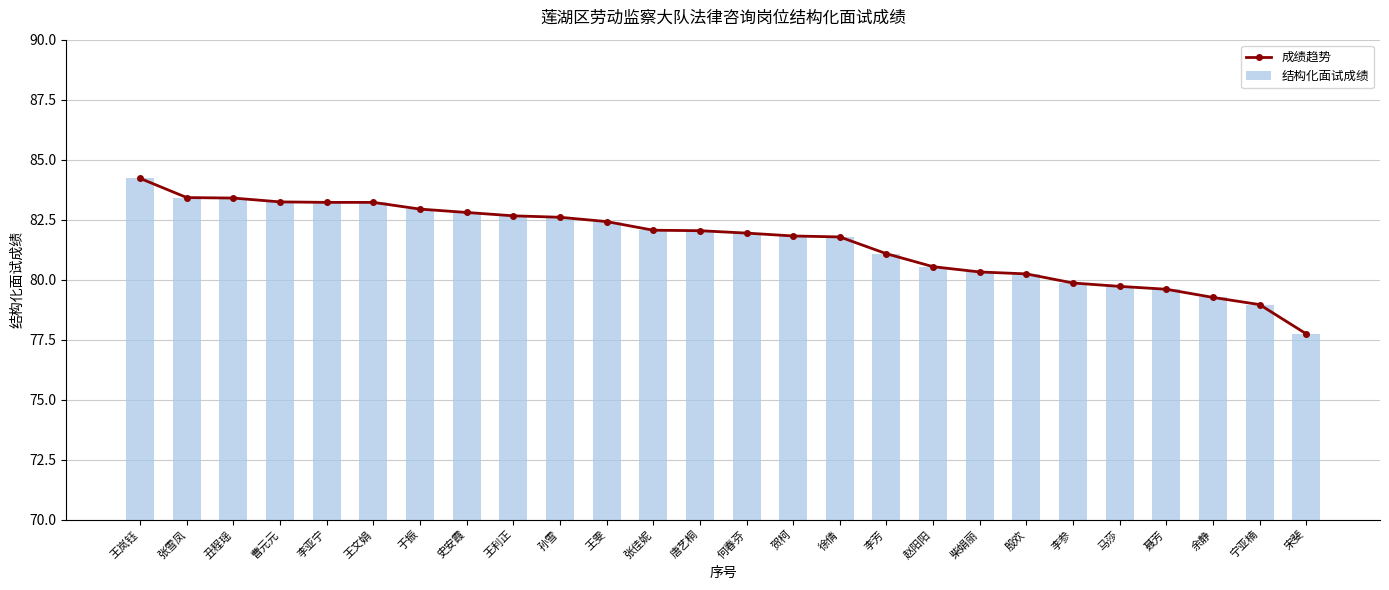

Reading left to right, list all the values displayed in this chart.

成绩趋势: 王岚钰=84.2	张雪凤=83.4	丑程瑶=83.4	曹元元=83.2	李亚宁=83.2	王文娟=83.2	于振=82.9	史安霞=82.8	王利正=82.7	孙雪=82.6	王雯=82.4	张佳妮=82.1	唐艺桐=82.0	何春芬=81.9	贺柯=81.8	徐倩=81.8	李芳=81.1	赵阳阳=80.5	柴娟丽=80.3	殷欢=80.2	李参=79.9	马莎=79.7	聂芳=79.6	余静=79.3	宁亚楠=79.0	宋斐=77.7
结构化面试成绩: 王岚钰=84.2	张雪凤=83.4	丑程瑶=83.4	曹元元=83.2	李亚宁=83.2	王文娟=83.2	于振=82.9	史安霞=82.8	王利正=82.7	孙雪=82.6	王雯=82.4	张佳妮=82.1	唐艺桐=82.0	何春芬=81.9	贺柯=81.8	徐倩=81.8	李芳=81.1	赵阳阳=80.5	柴娟丽=80.3	殷欢=80.2	李参=79.9	马莎=79.7	聂芳=79.6	余静=79.3	宁亚楠=79.0	宋斐=77.7